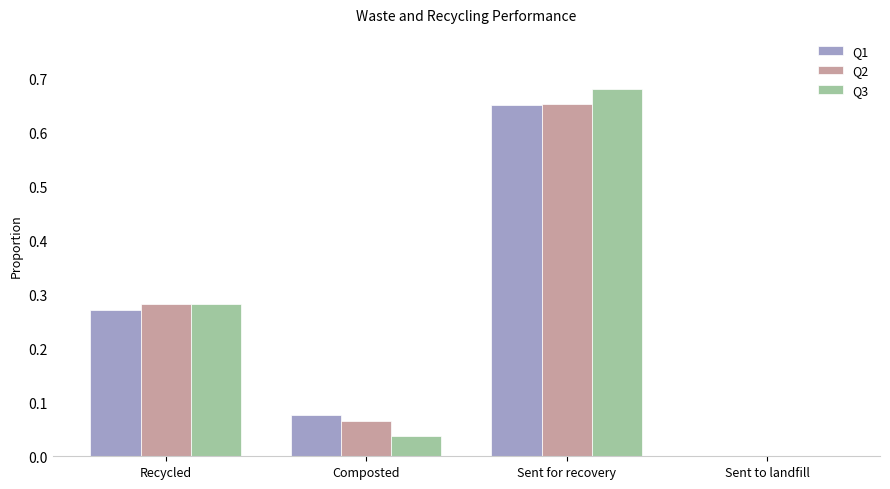

What is the difference between the Q2 values at Recycled and Sent for recovery?

0.4